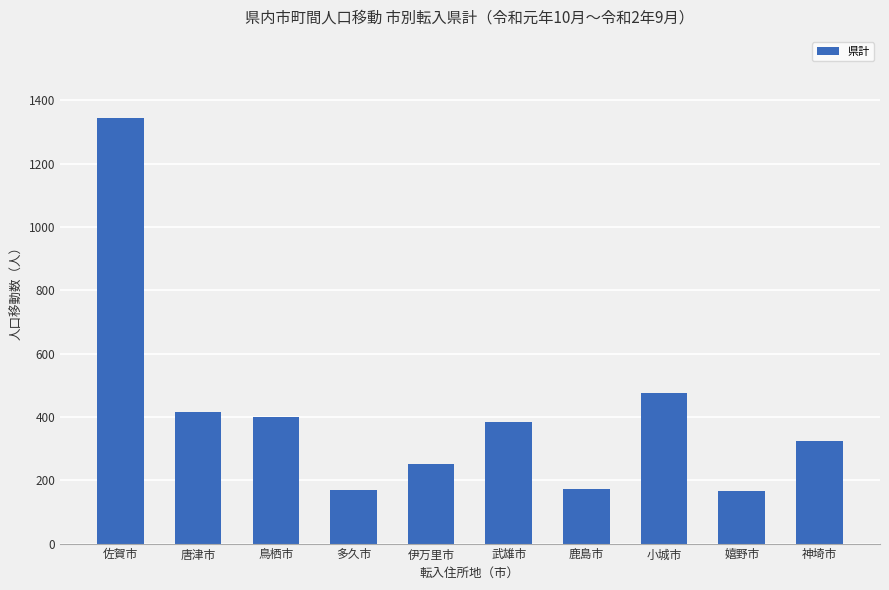

Count the number of categories in the chart.

10